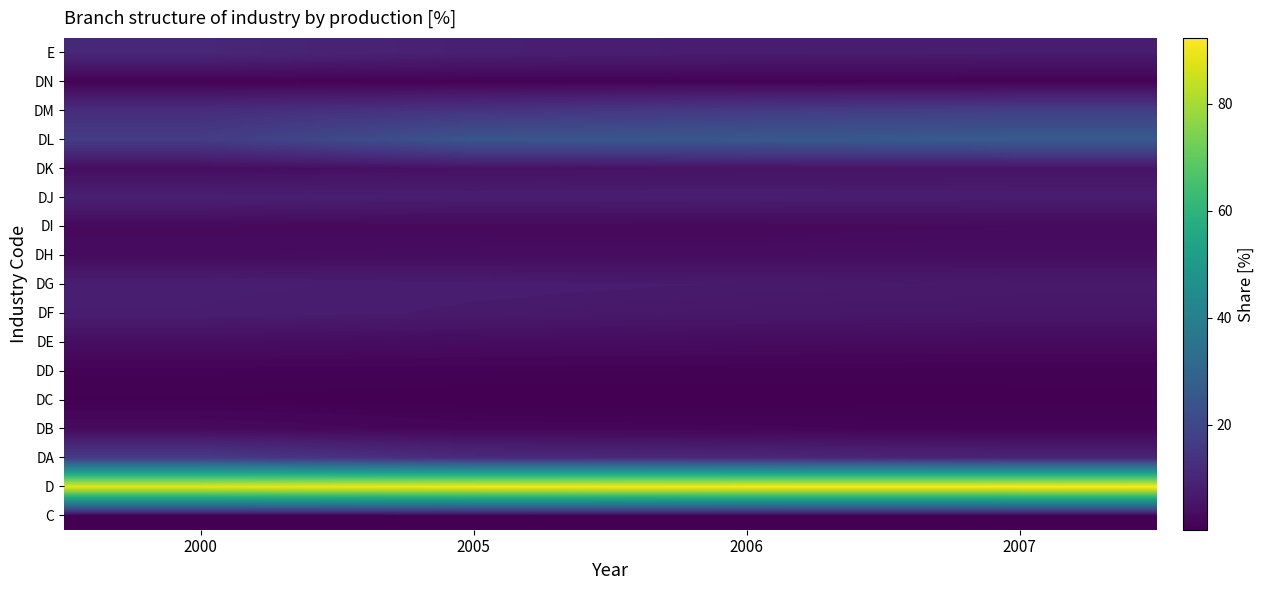

What is the maximum value shown in the chart?

92.3